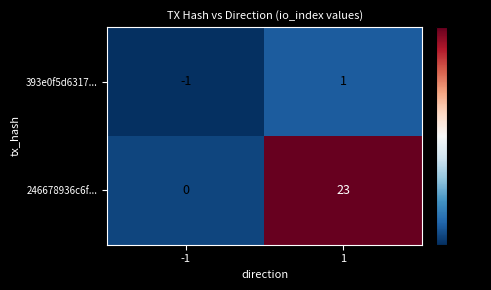

What is the sum of all 246678936c6f... values?

23